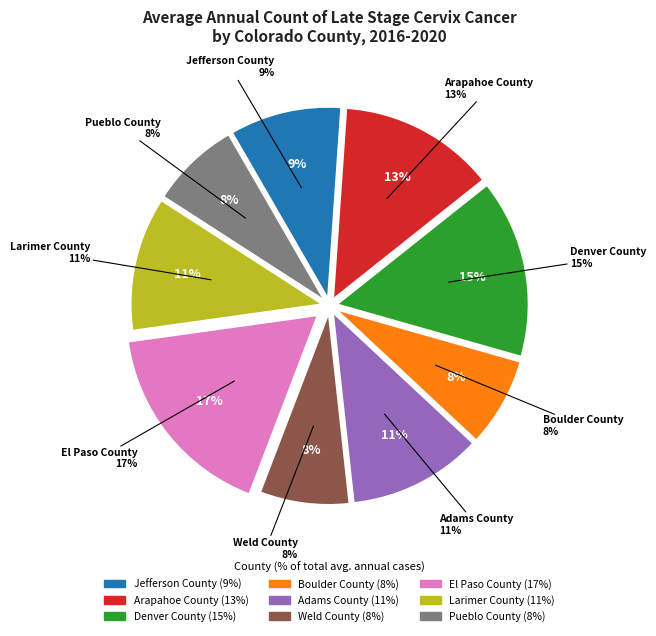

Is there any slice that represents more than half of the pie?

No